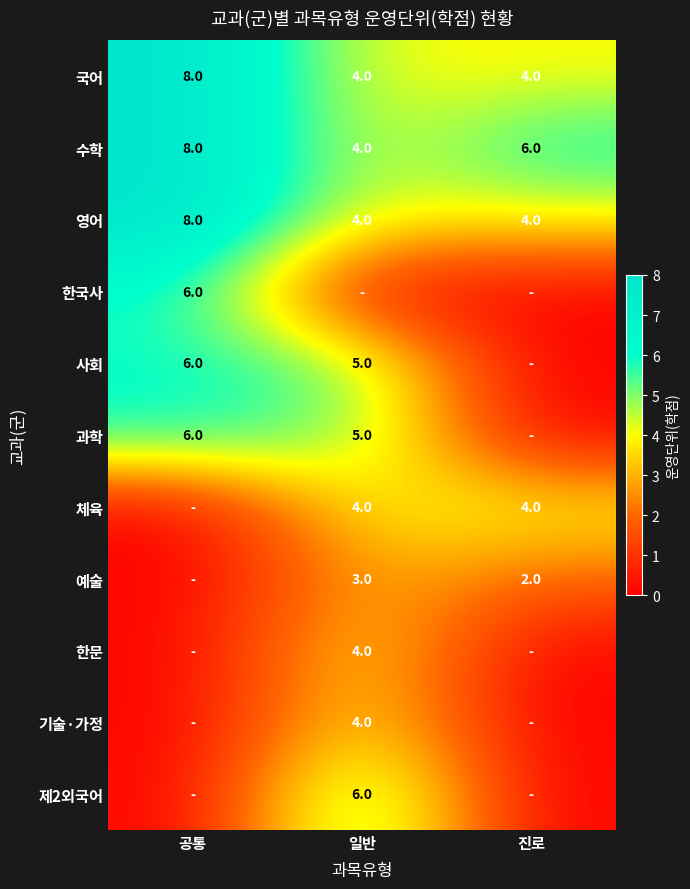

At how many categories does at least one series exceed 0?

3